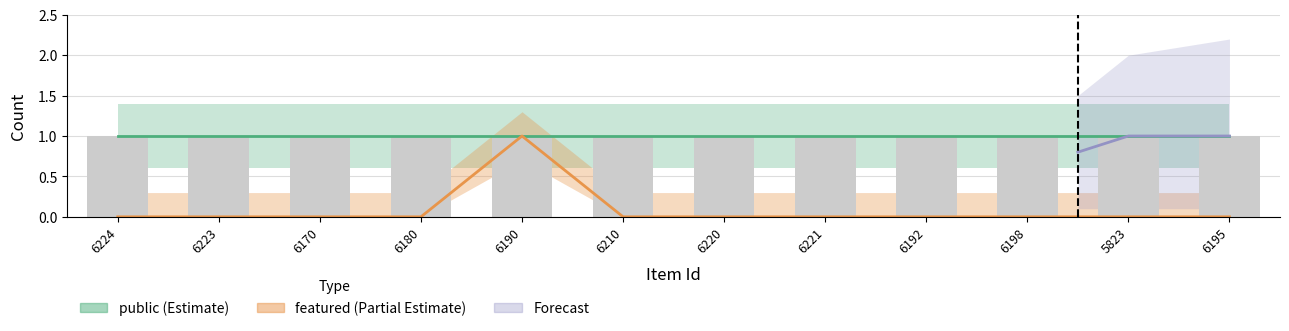

Reading right to left, what are all the values shown in this chart?

0	0	0	0	0	0	0	1	0	0	0	0